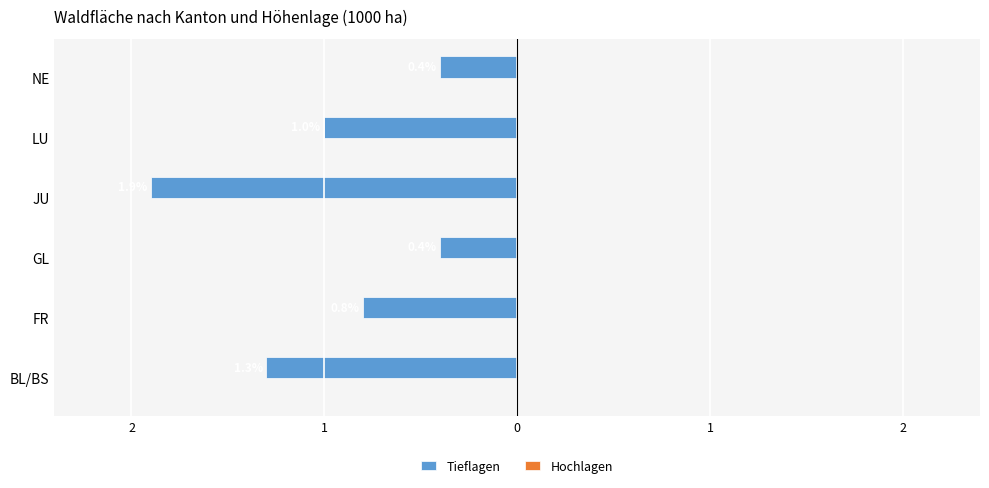

Are the bars horizontal?

Yes